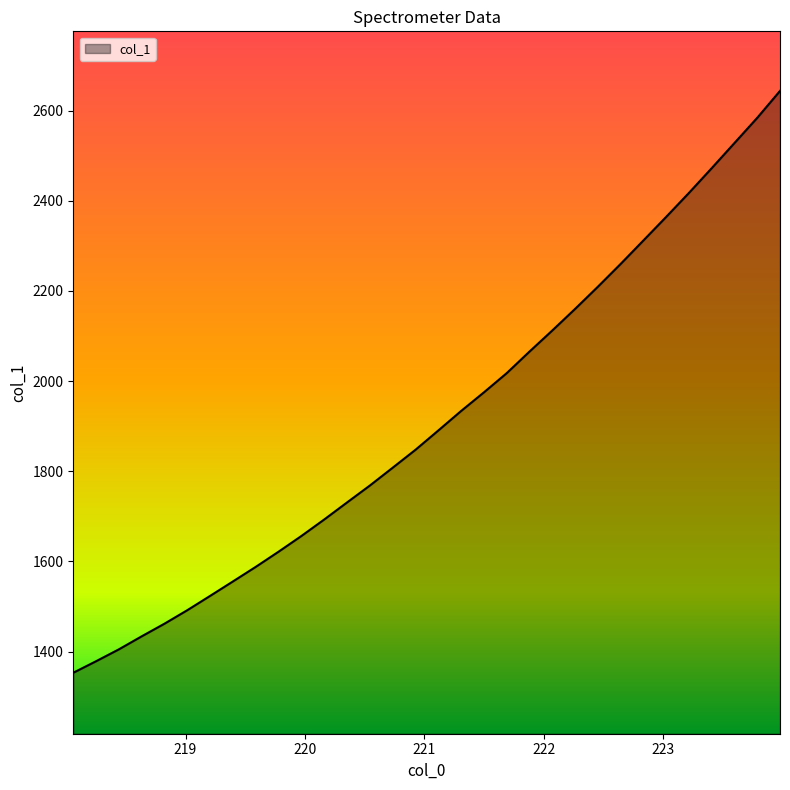

What is the maximum value shown in the chart?

2643.9